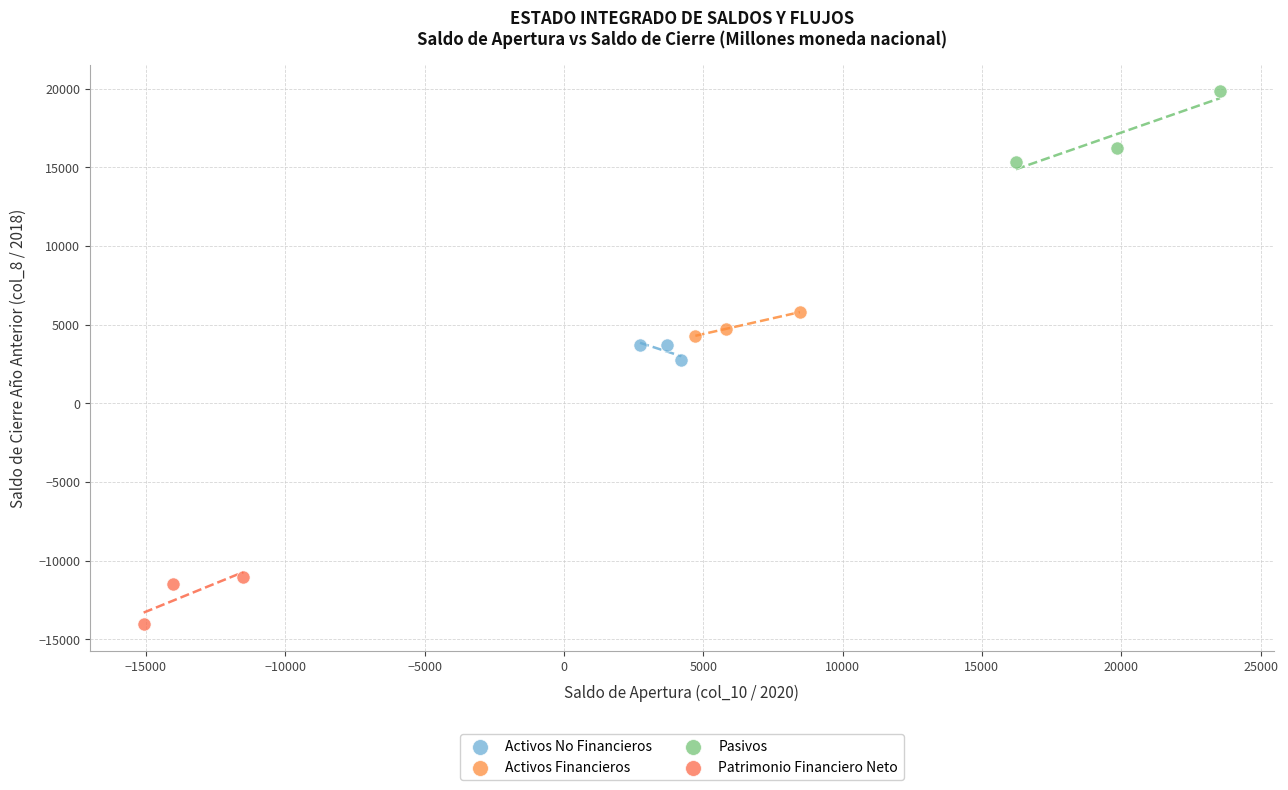

What are all the series names shown in the legend?

Activos No Financieros, Activos Financieros, Pasivos, Patrimonio Financiero Neto